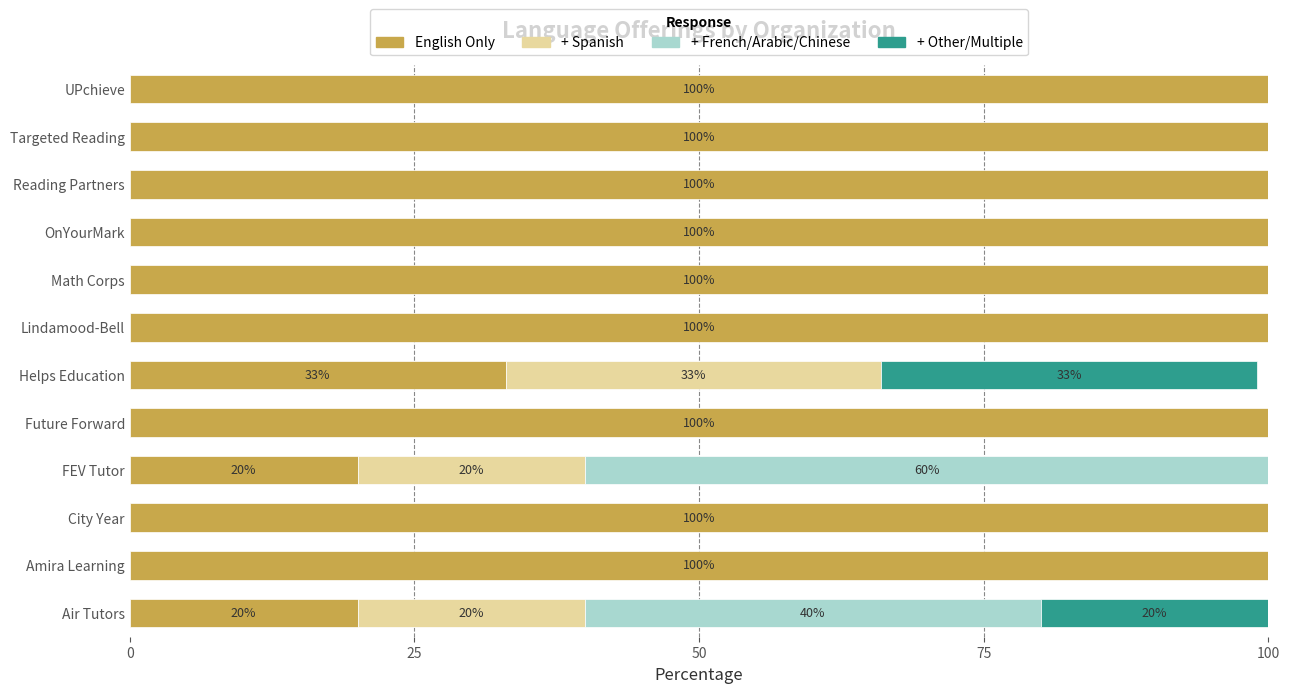

The English Only series shows 7 at Helps Education. True or false?

False